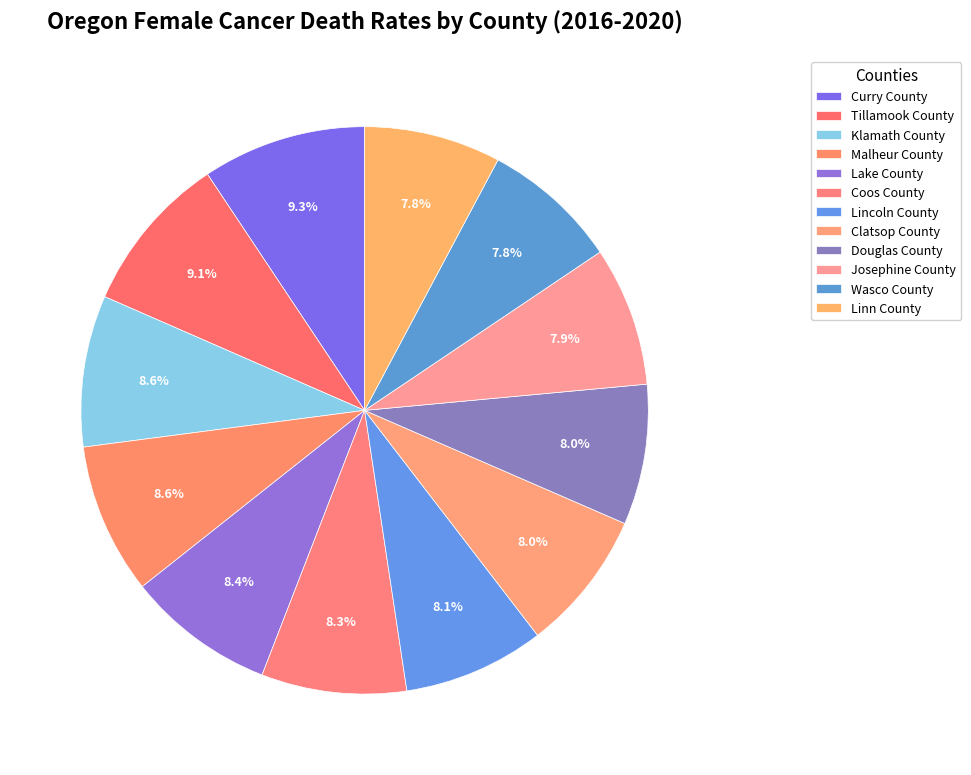

To the nearest percent, what is the difference between the Malheur County and Lincoln County slice percentages?

1%